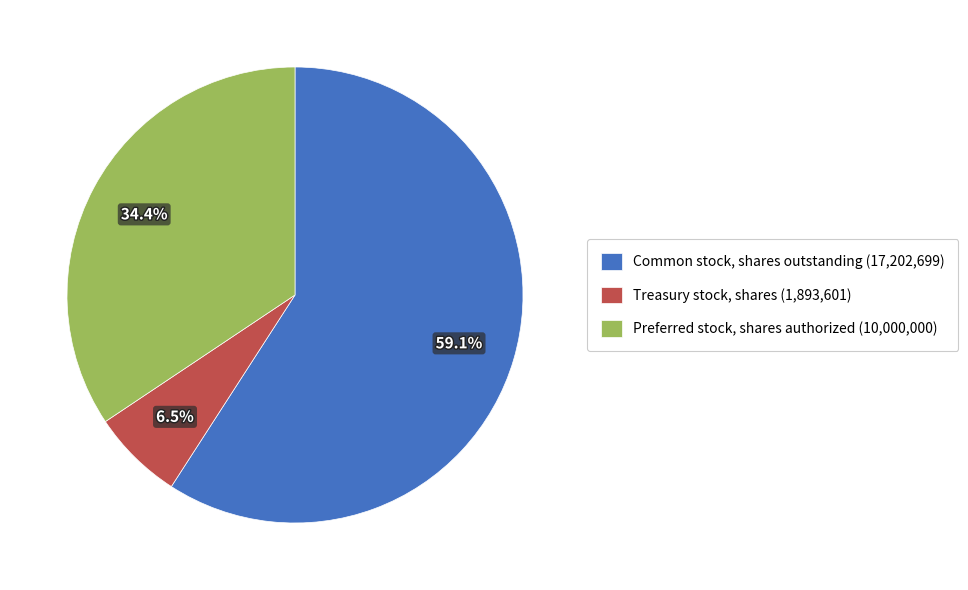

Which category accounts for the majority?

Common stock, shares outstanding